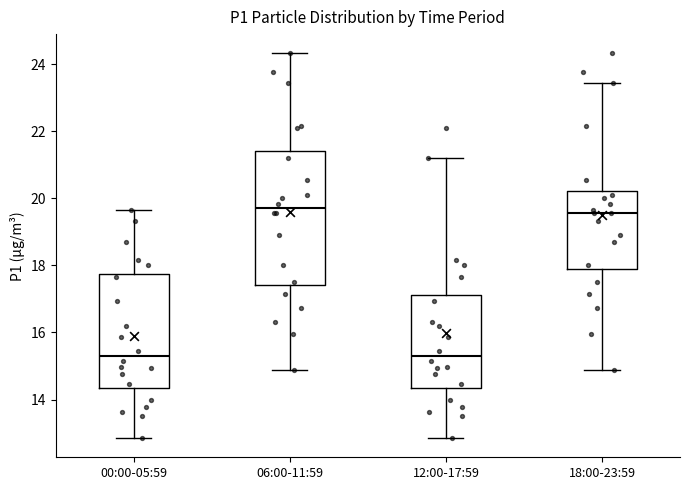

Where does the median line of the box for 12:00-17:59 sit on the y-axis? The values are not printed on the chart, so give them approximately, as read against the axis.

15.4